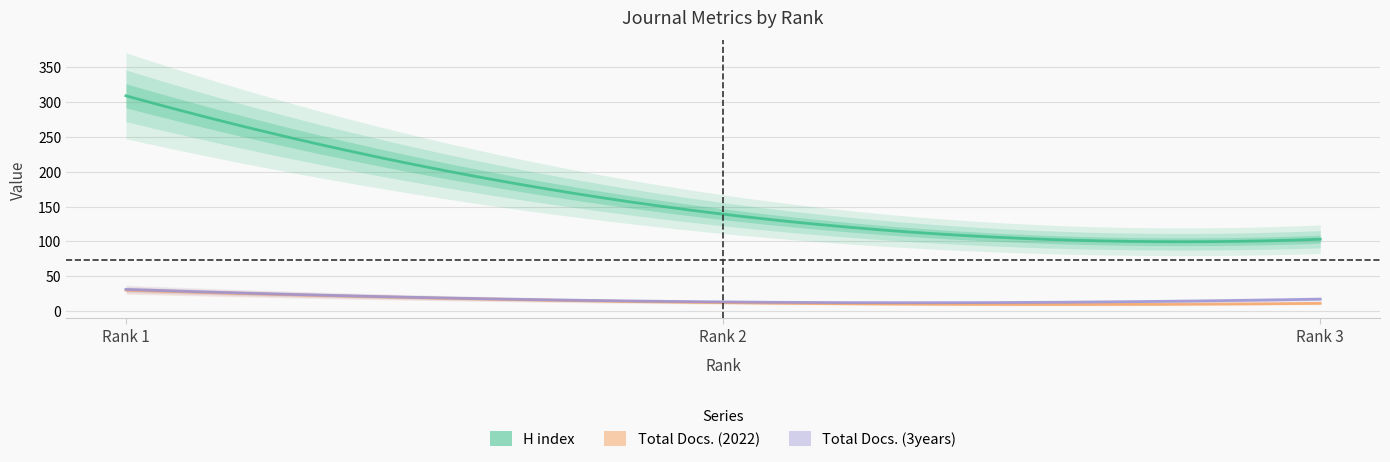

Reading left to right, extract all data points from this chart.

H index: 309	139	103
Total Docs. (2022): 30	12	11
Total Docs. (3years): 31	13	17